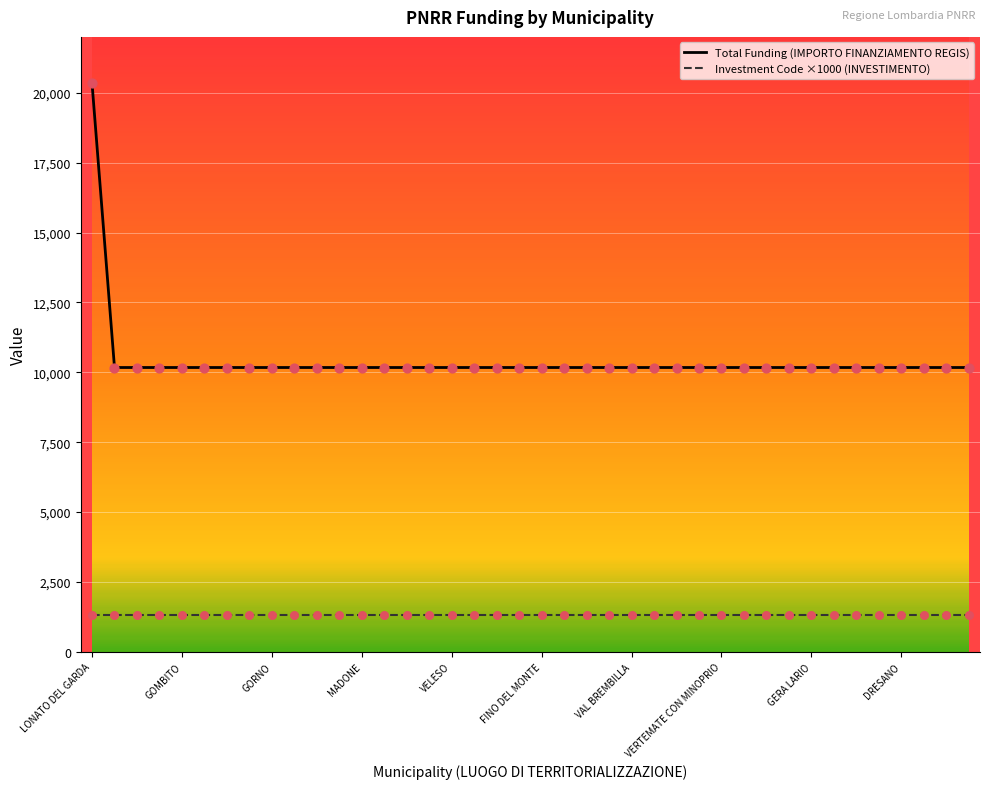

Which series has the largest range (max minus min)?

Total Funding (IMPORTO FINANZIAMENTO REGIS)